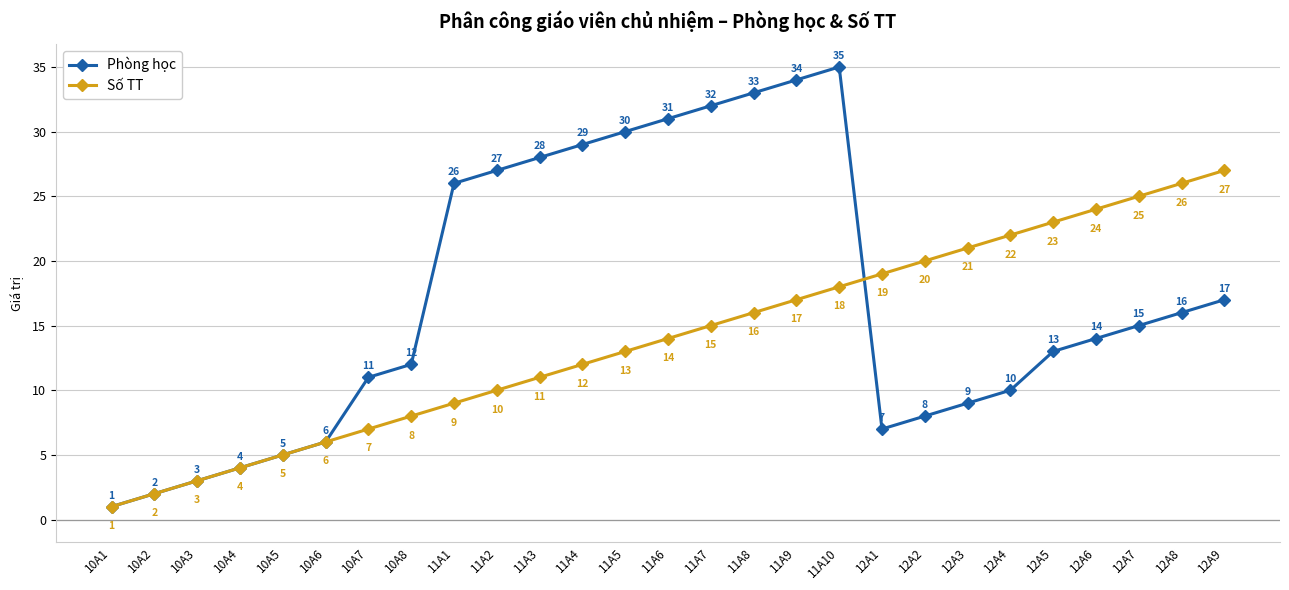

Between 10A1 and 11A6, which series saw the biggest shift?

Phòng học